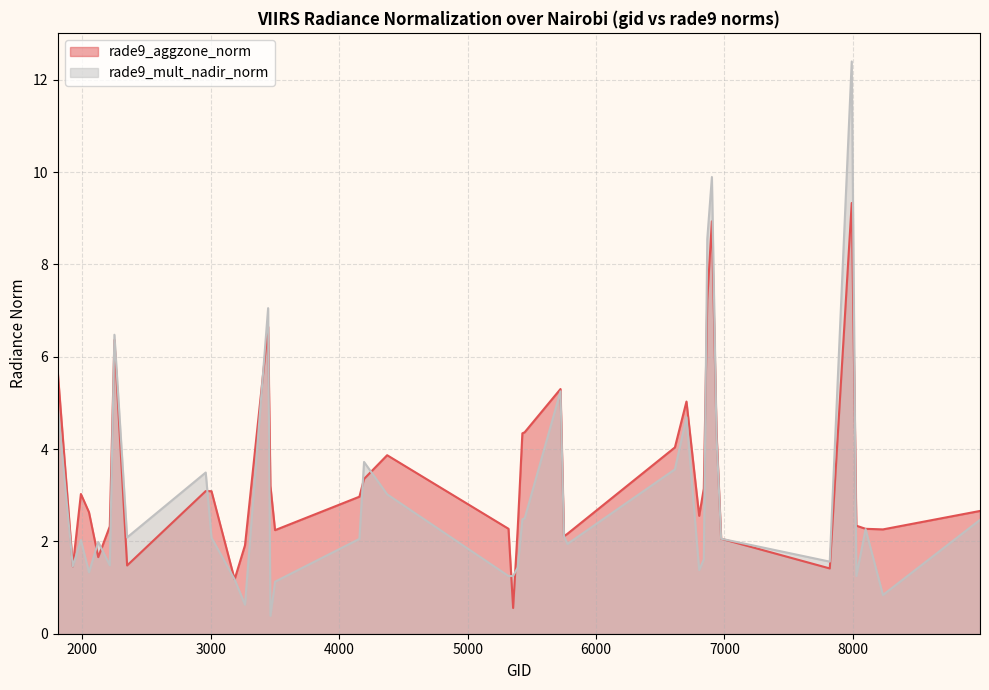

Which has a higher value, 1988 or 3266?

1988